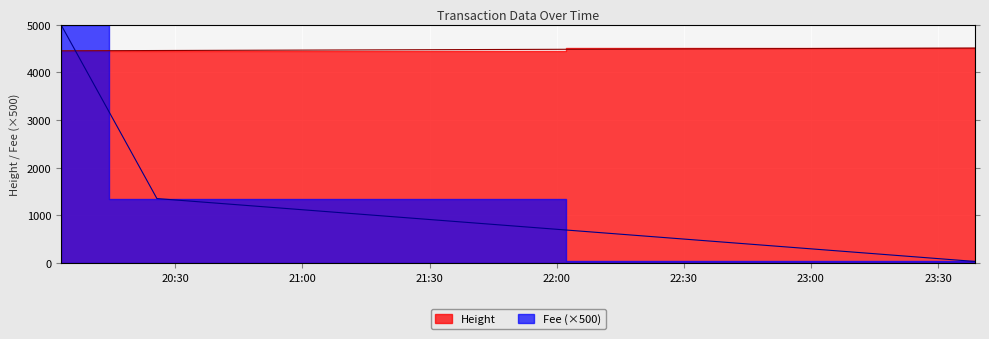

Count the number of categories in the chart.

3